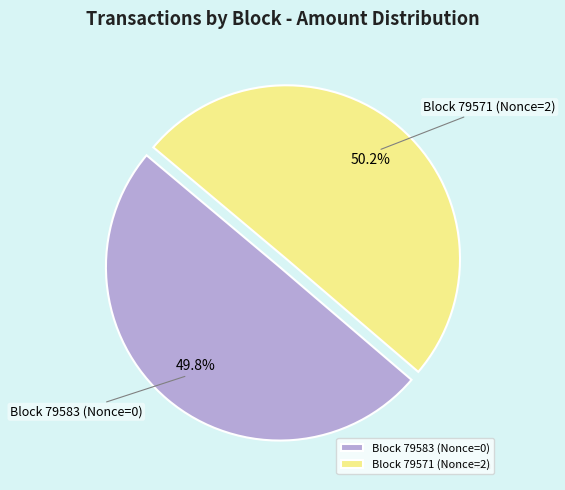

What is the total percentage of Block 79583 (Nonce=0) and Block 79571 (Nonce=2)?

100.0%